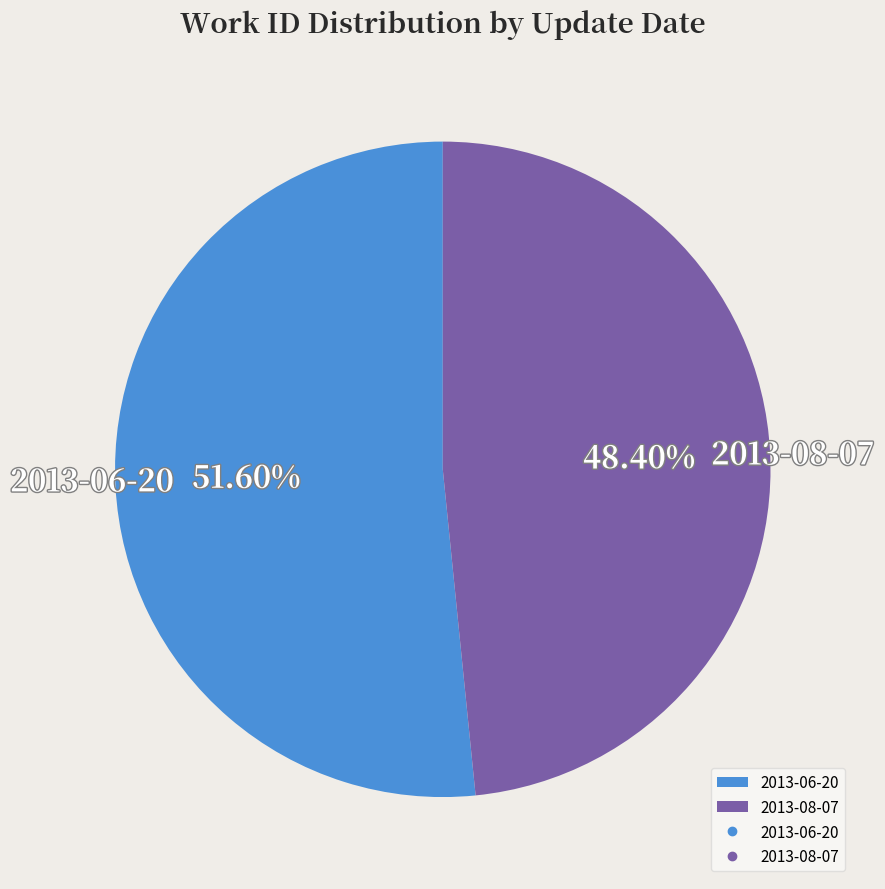

Count the number of slices in the pie.

2